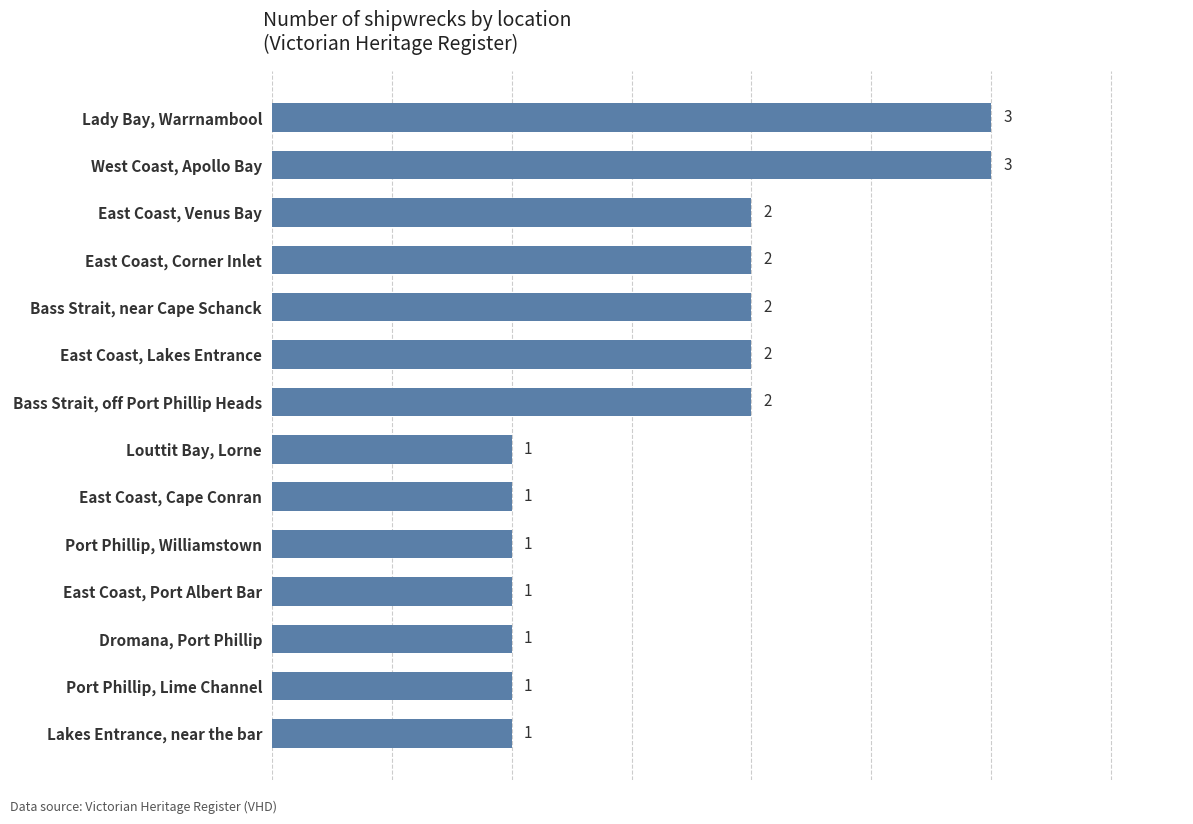

Reading bottom to top, what are all the values shown in this chart?

1	1	1	1	1	1	1	2	2	2	2	2	3	3